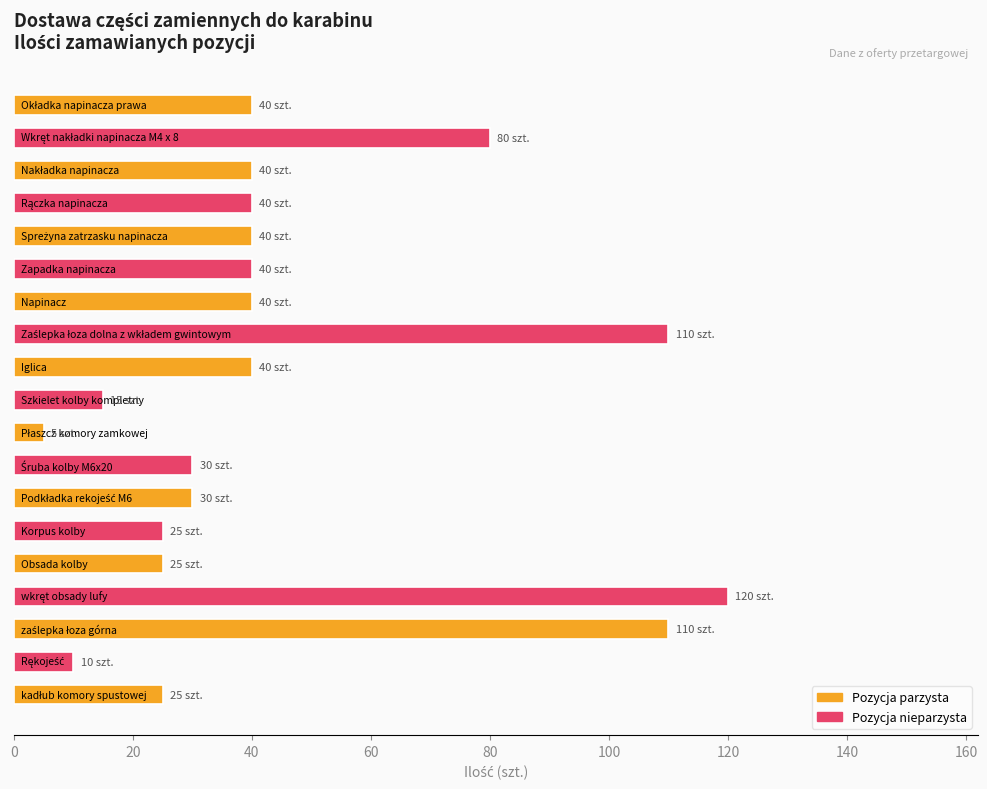

How many distinct data groups are displayed?

1